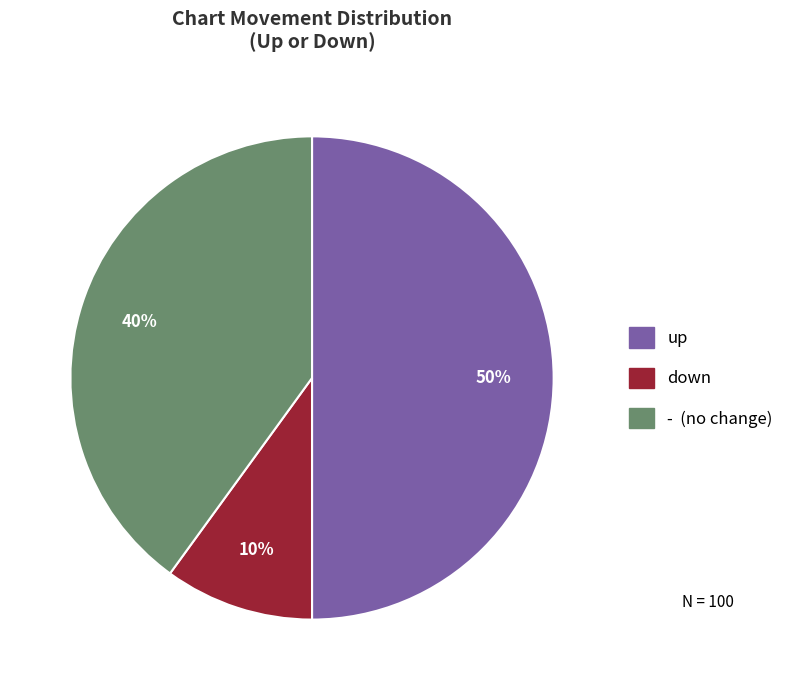

Rank the categories by value from lowest to highest.

down, -, up